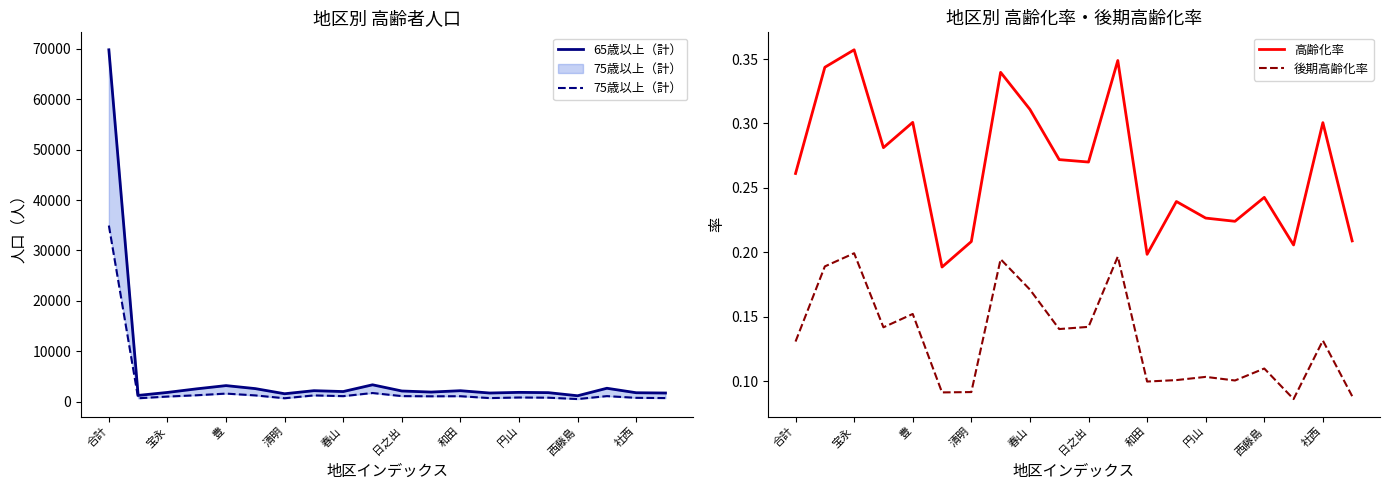

True or false: 65歳以上（計） and 高齢化率 intersect in this chart.

False